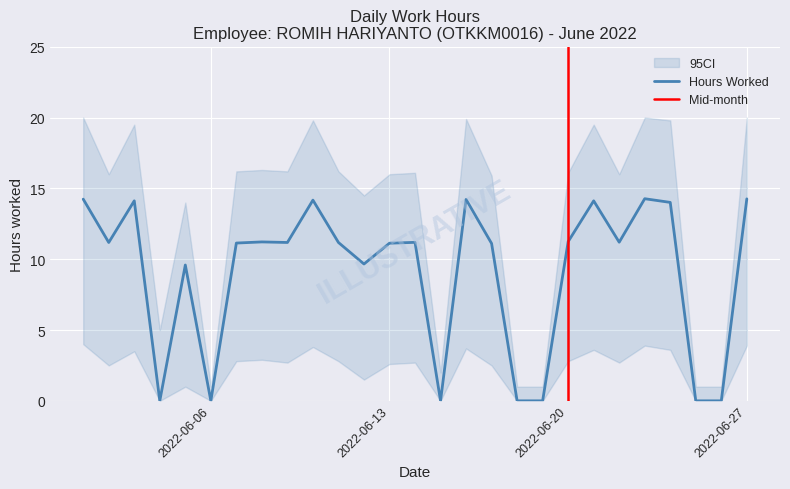

What is the difference between the Low (Hours) values at 2022-06-12 and 2022-06-22?

1.5